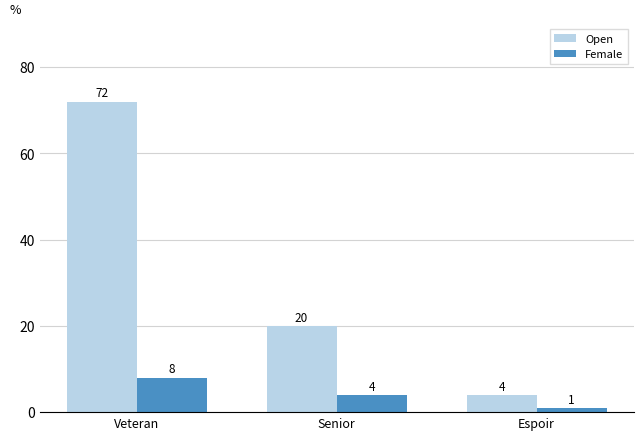

True or false: Open has a value of 29 at Senior.

False